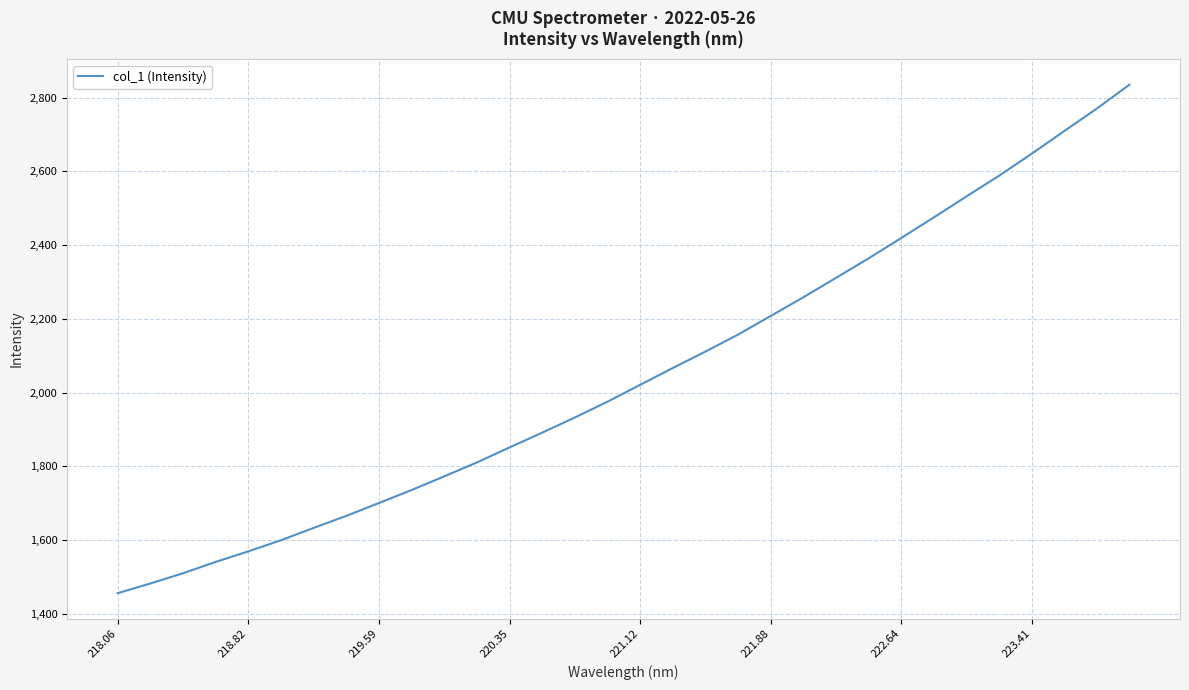

What is the greatest value displayed?

2835.3